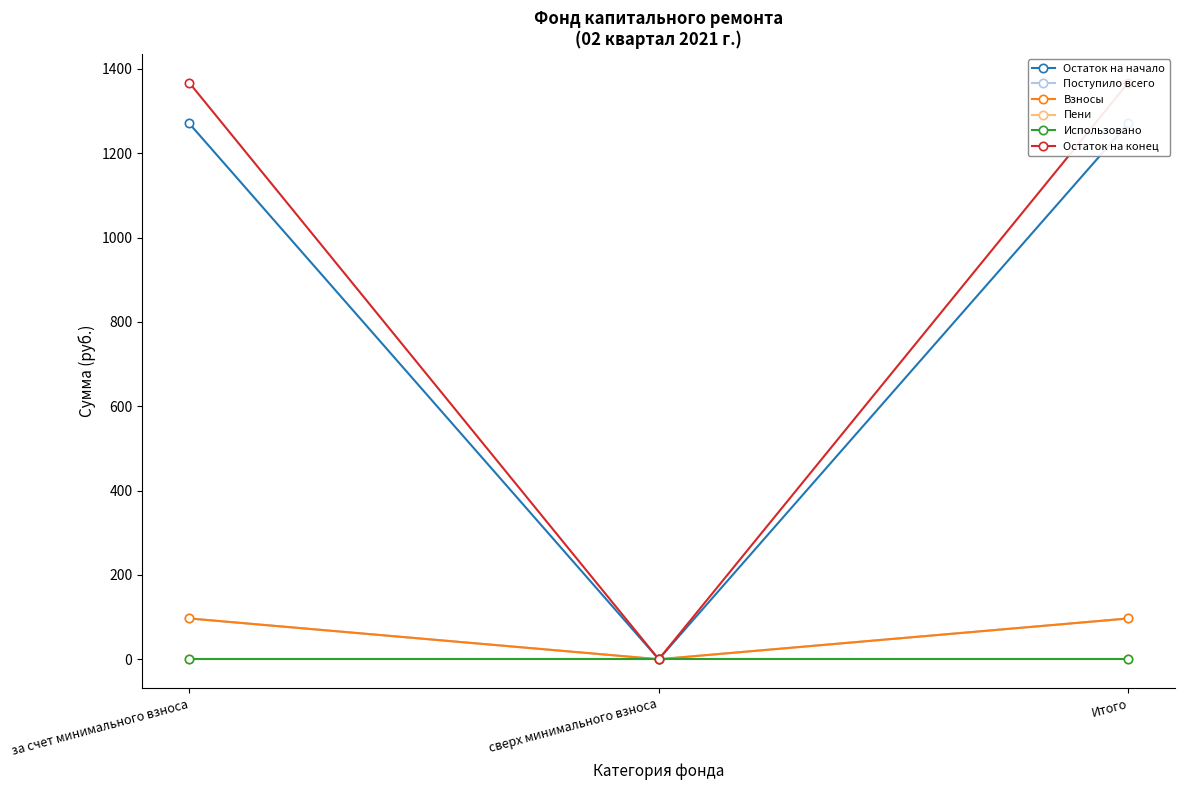

List the labels in order of Использовано value, largest first.

за счет минимального взноса, сверх минимального взноса, Итого